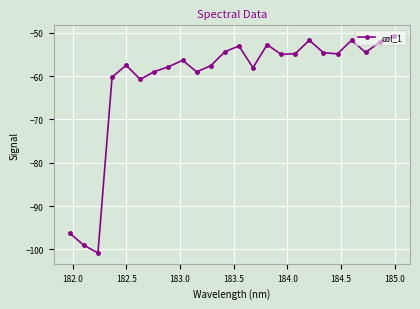

True or false: there are more than 2 points higher than both neighbors.

True